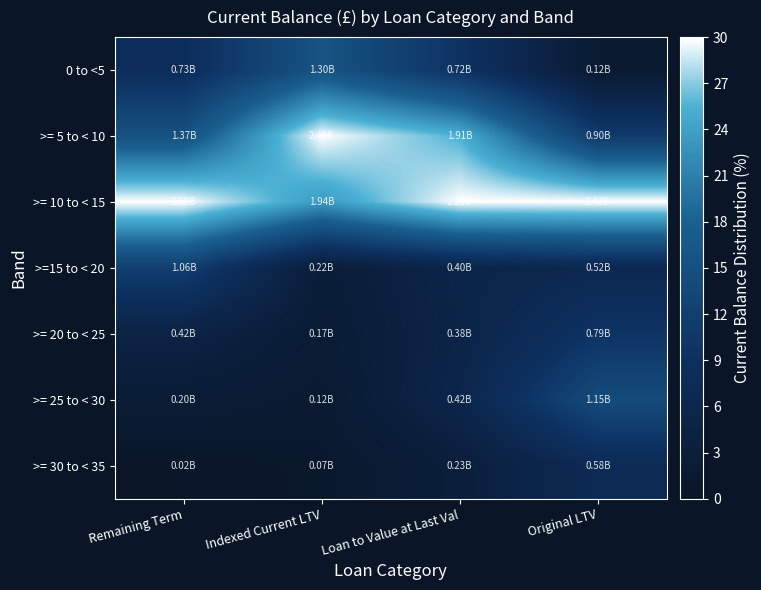

What is the total value across all series at Original LTV?

80.2